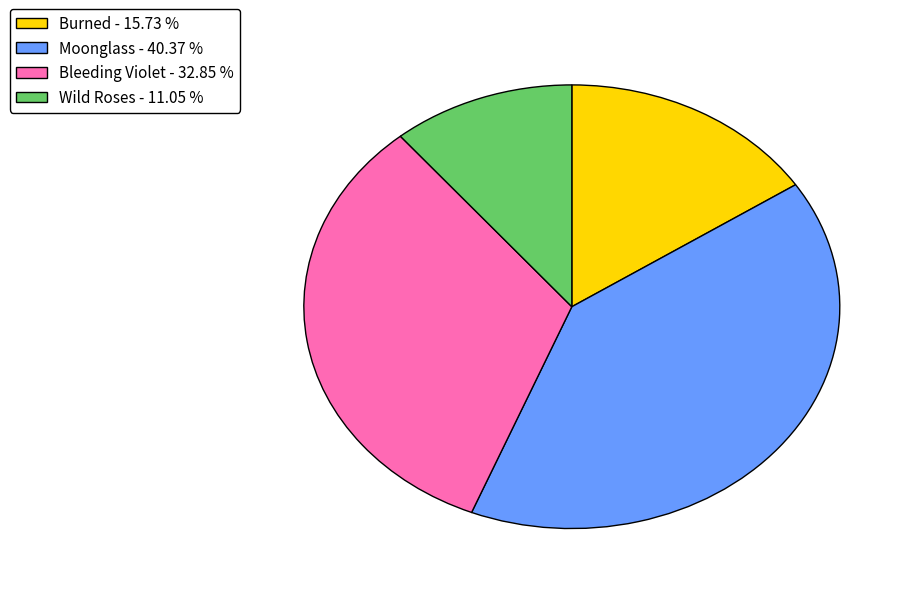

Rank the categories by value from highest to lowest.

Moonglass, Bleeding Violet, Burned, Wild Roses